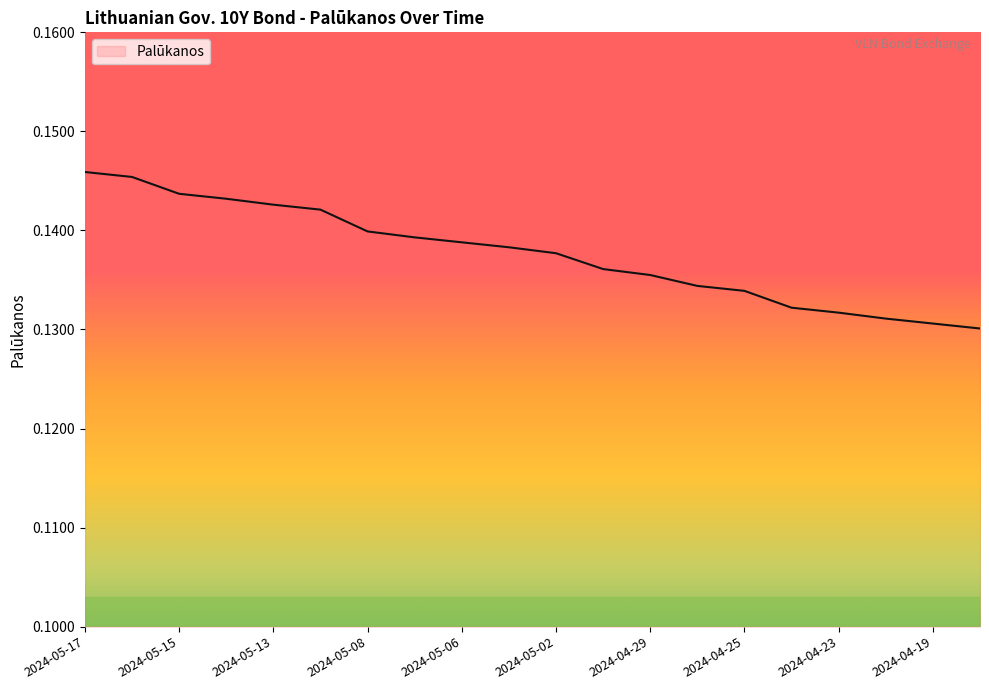

How many lines are shown in the chart?

1